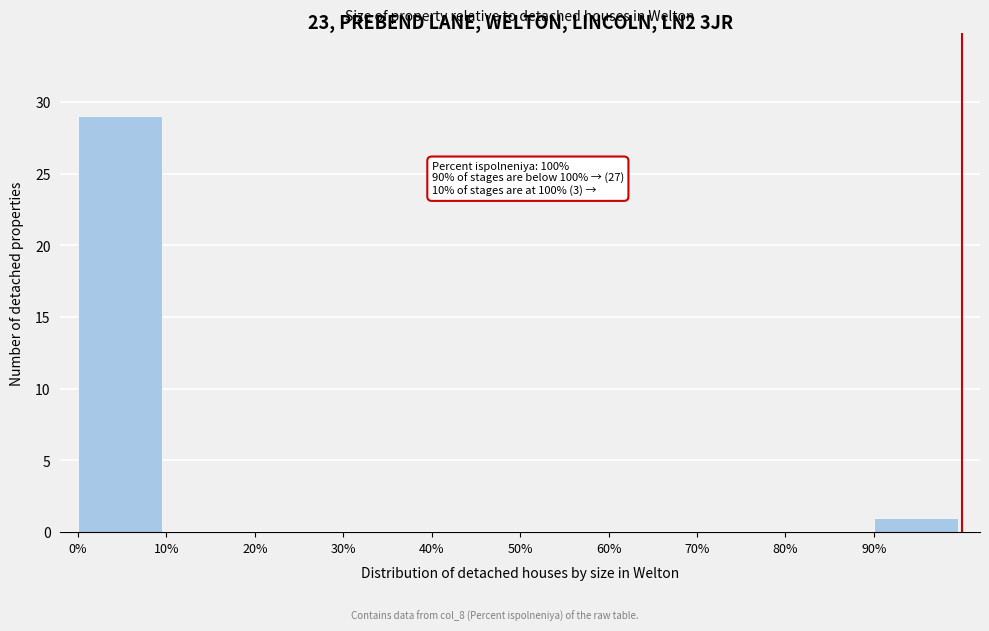

Which range on the x-axis has the tallest bar?

0 to 10